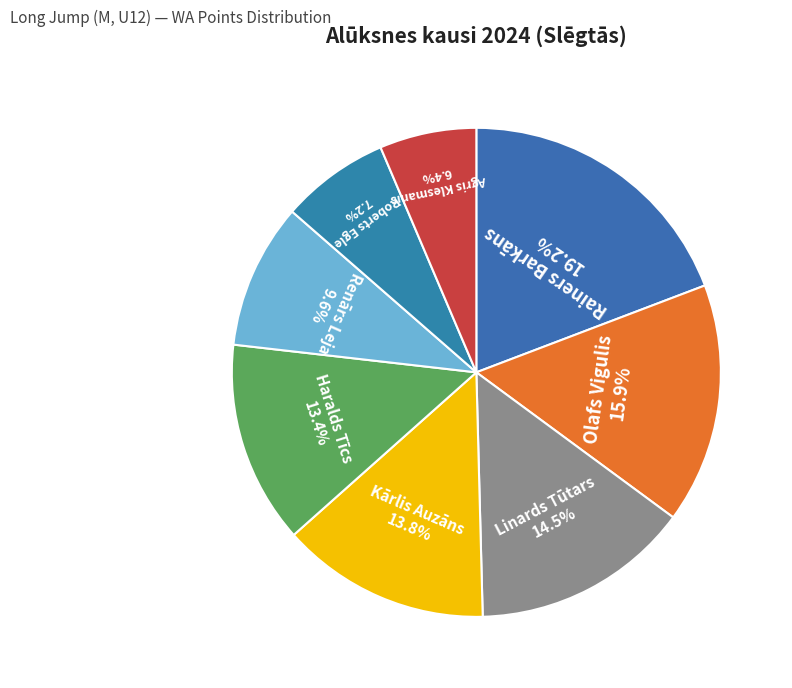

Is there any slice that represents more than half of the pie?

No